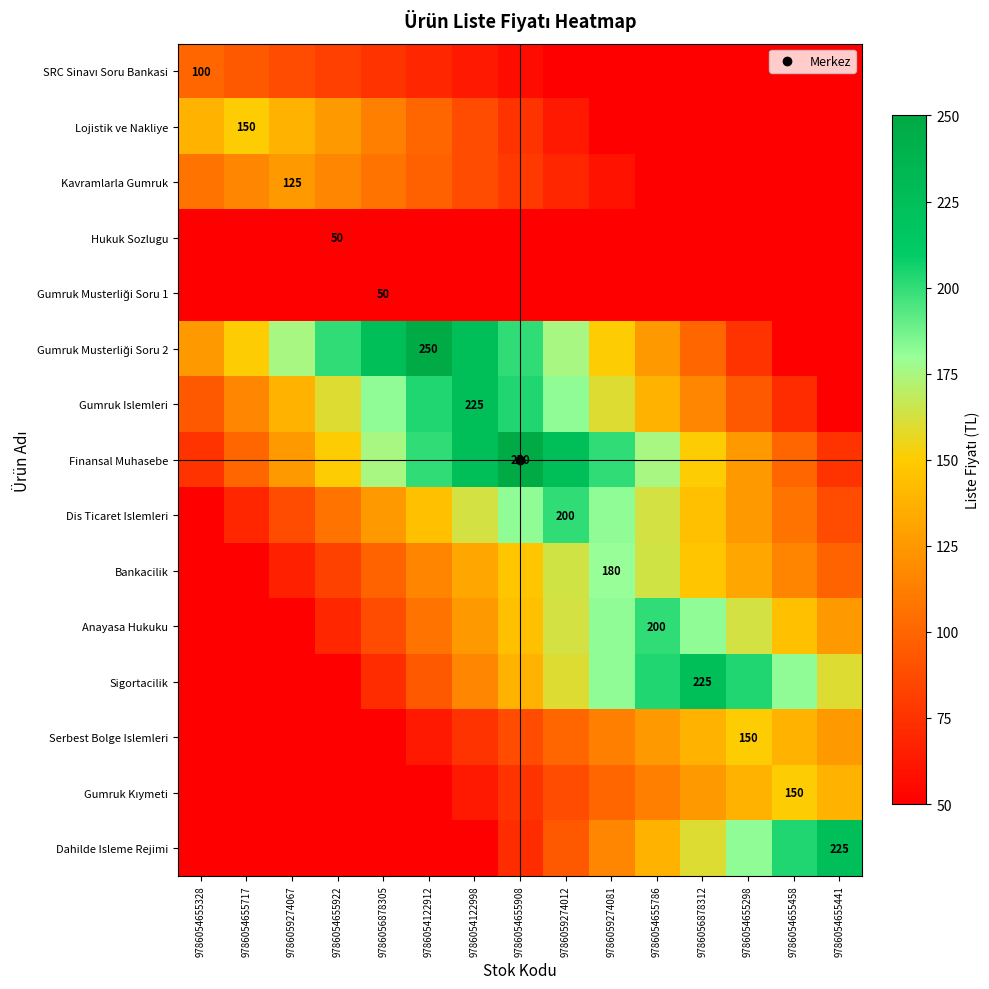

Is it true that Sigortacilik equals 50.0 at 9786054655922?

True